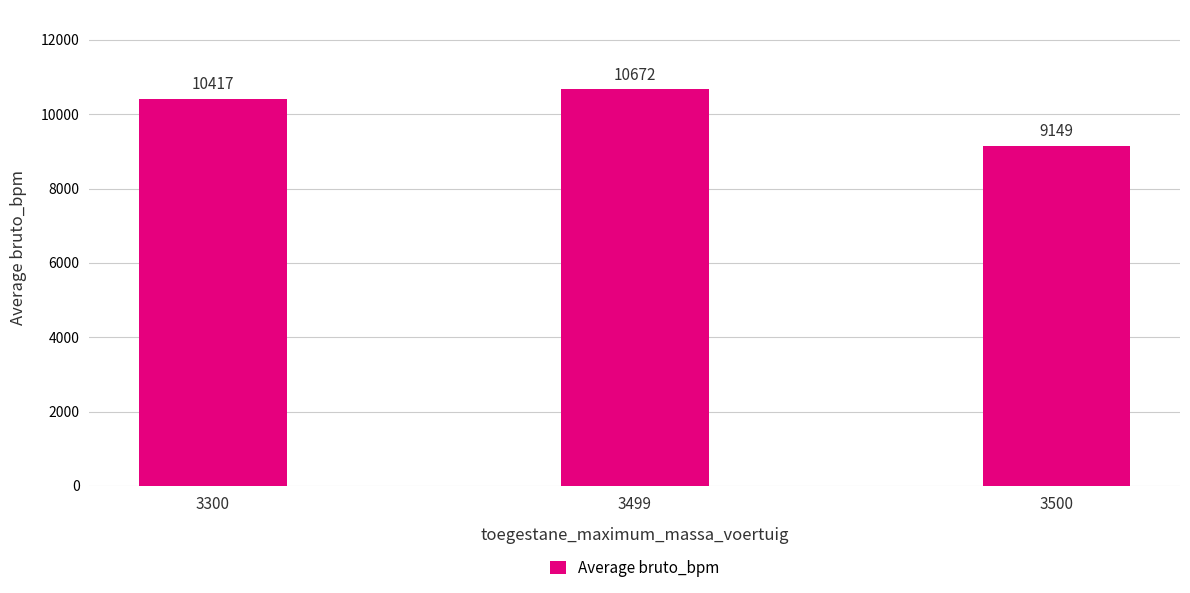

Count the number of data series in this chart.

1